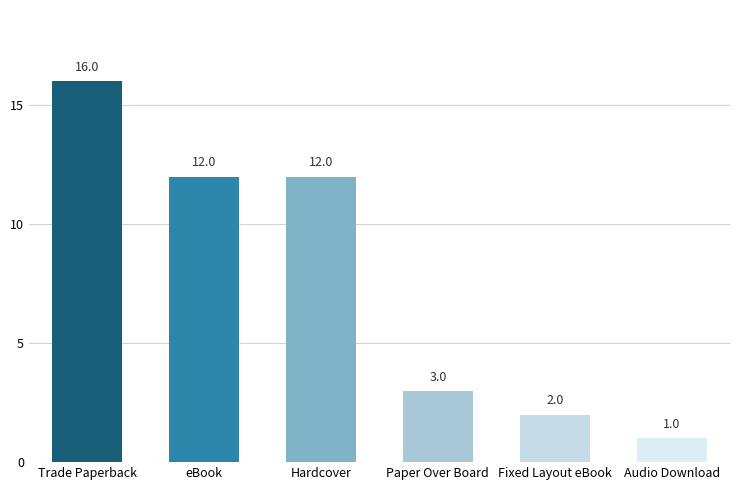

What is the average value?

8